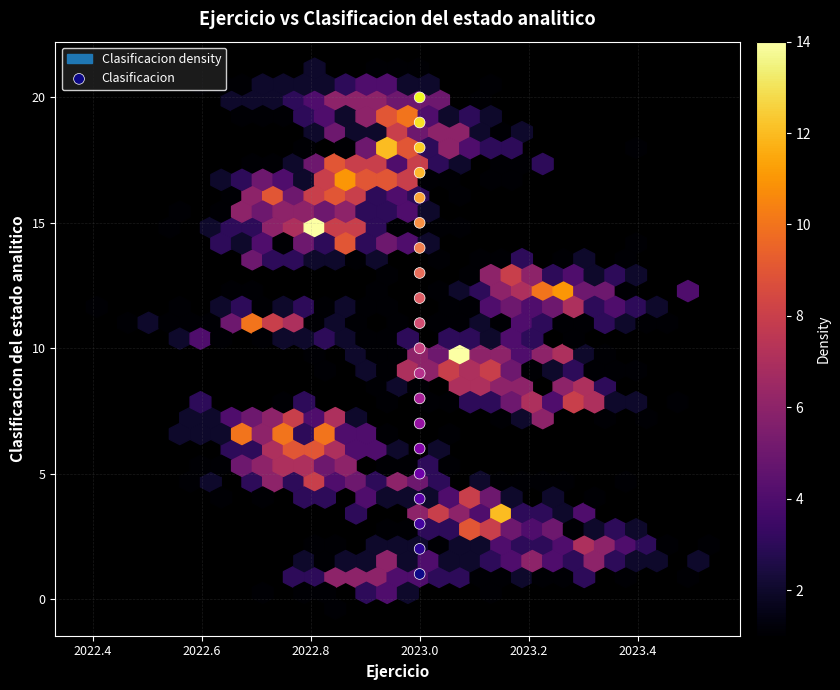

What is the range of Y values (max minus min)?

19